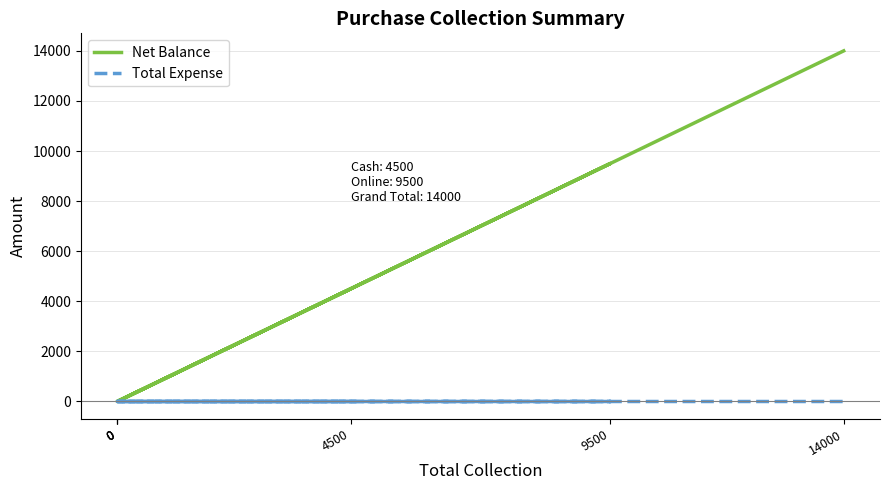

What value does the Net Balance series have at 14000, to the nearest 100?

14000